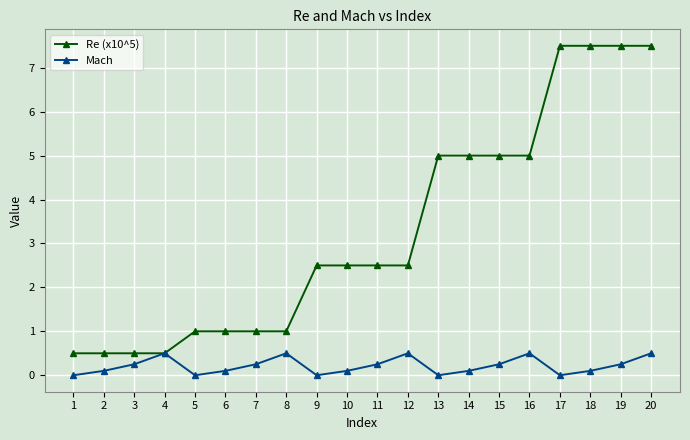

At which category is the sum across all series the highest?

20